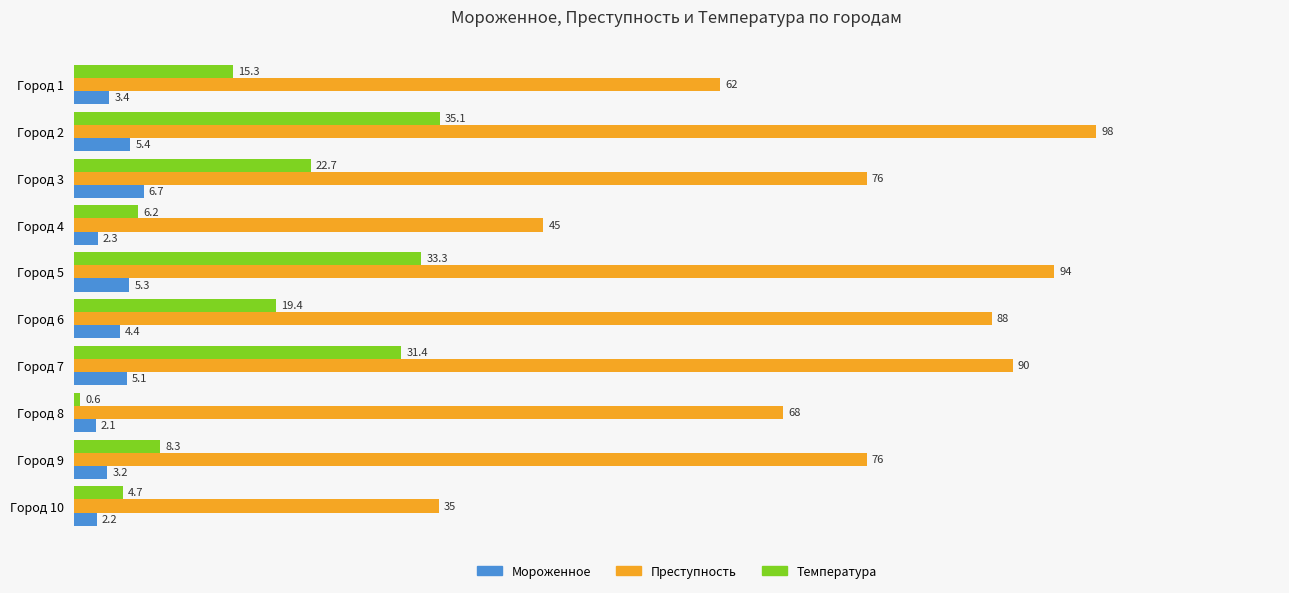

At which label is Температура closest to 17?

Город 1